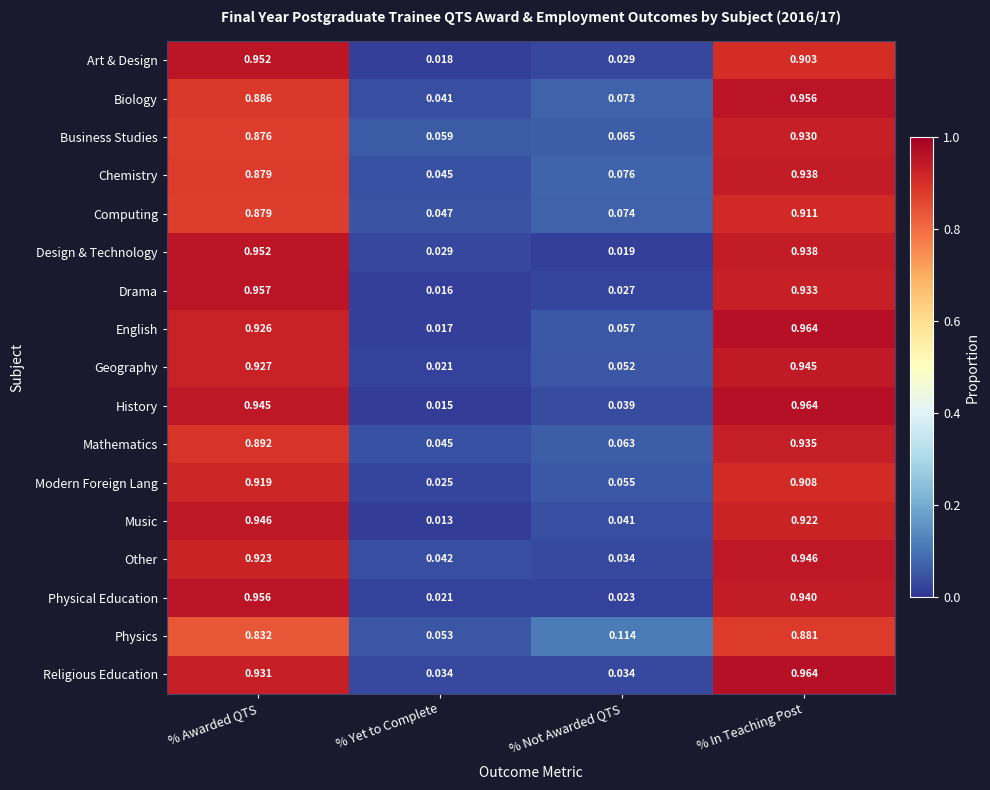

Between % Yet to Complete and % In Teaching Post, which series saw the biggest shift?

History